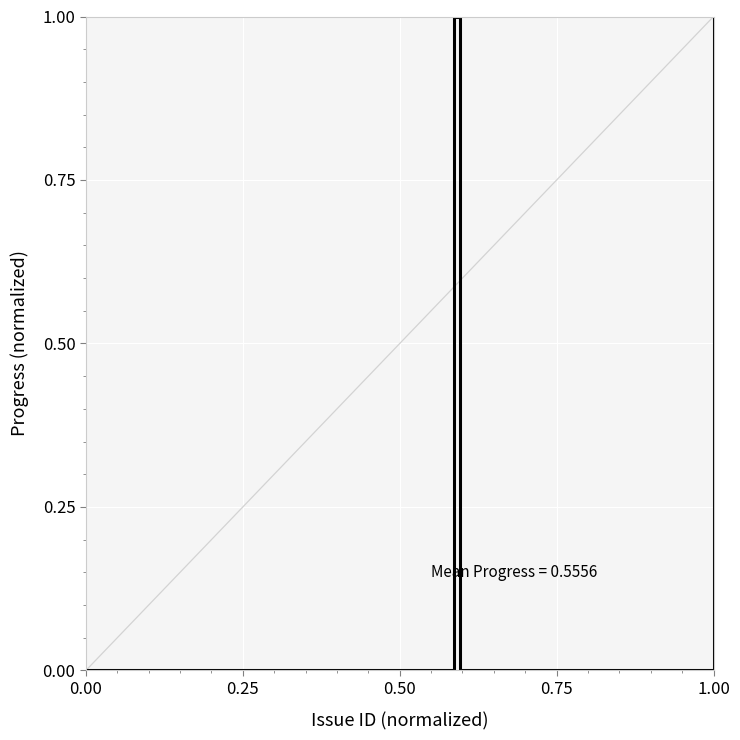

Count the values in the range 0 to 1.

11